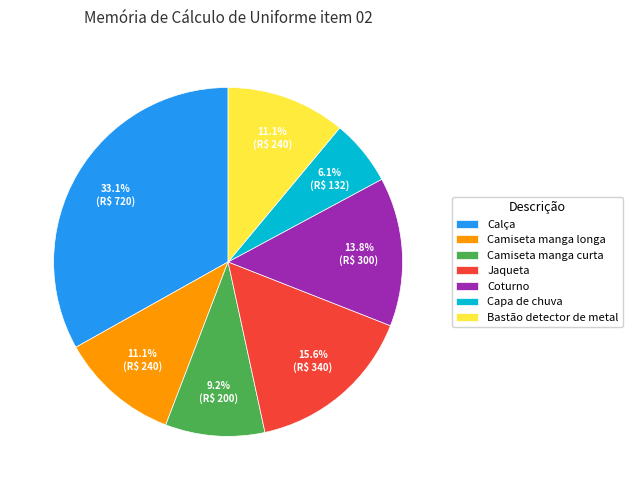

Does Bastão detector de metal account for over 50% of the chart?

No